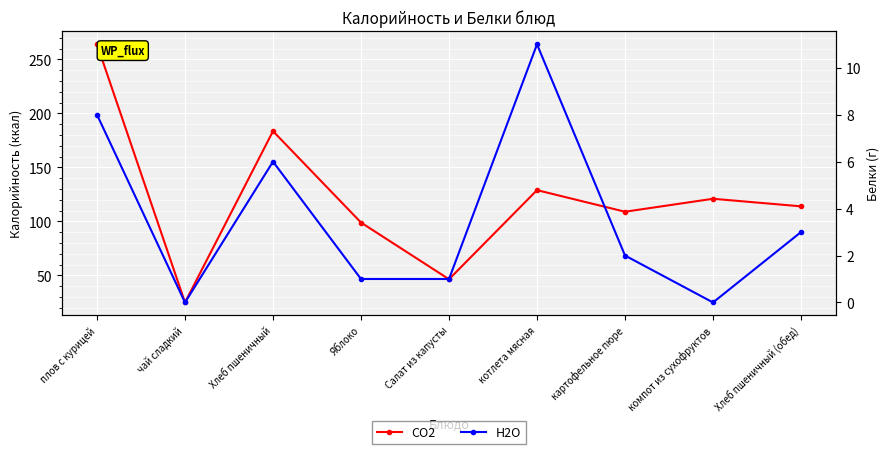

At which category is the sum across all series the highest?

плов с курицей